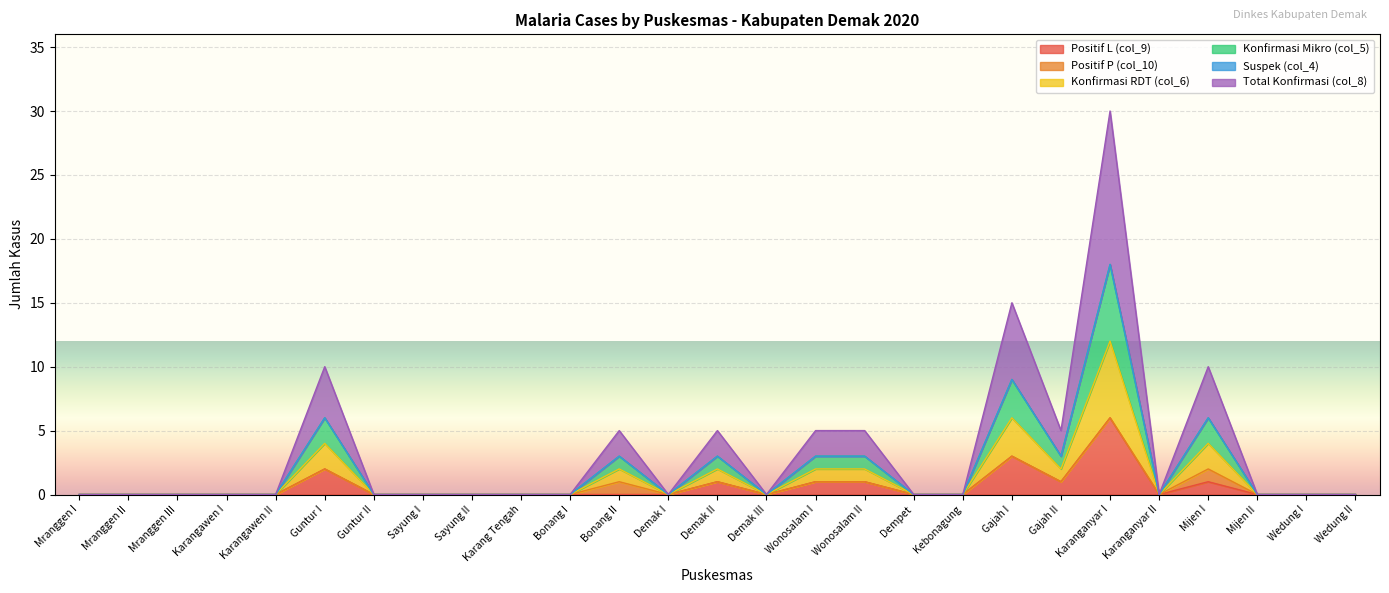

In Total Konfirmasi (col_8), how many points are lower than both neighbors (excluding endpoints)?

4